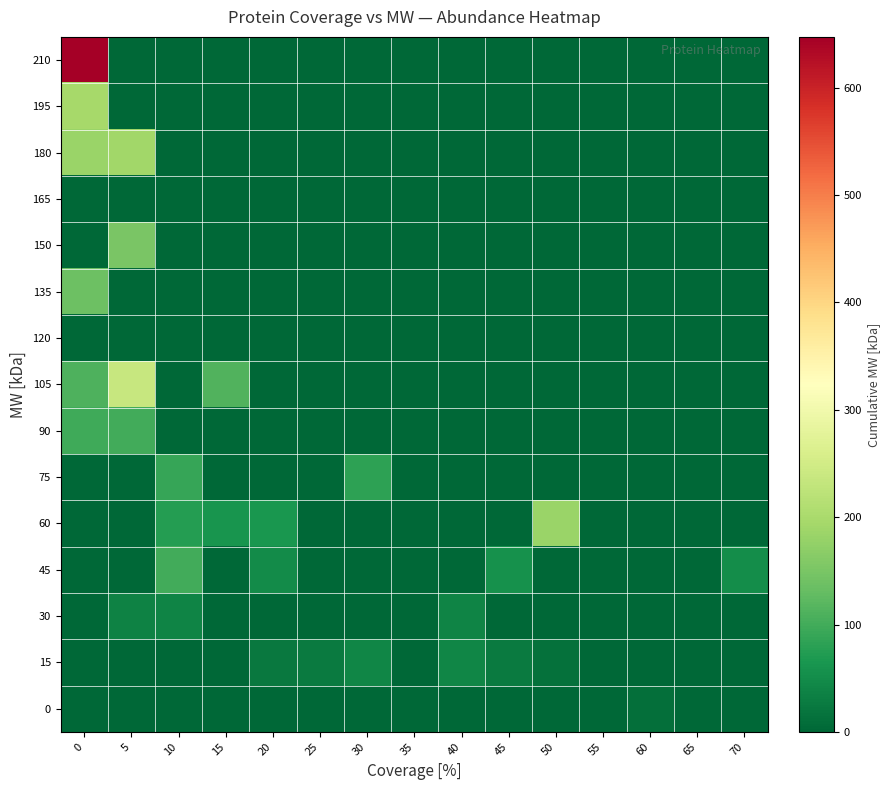

Reading right to left, what are all the values shown in this chart?

0: 70=0.0	65=0.0	60=11.8	55=0.0	50=0.0	45=0.0	40=0.0	35=0.0	30=0.0	25=0.0	20=0.0	15=0.0	10=0.0	5=0.0	0=0.0
15: 70=0.0	65=0.0	60=0.0	55=0.0	50=15.1	45=27.8	40=40.8	35=0.0	30=41.9	25=27.7	20=23.2	15=0.0	10=0.0	5=0.0	0=0.0
30: 70=0.0	65=0.0	60=0.0	55=0.0	50=0.0	45=0.0	40=38.6	35=0.0	30=0.0	25=0.0	20=0.0	15=0.0	10=40.2	5=37.8	0=0.0
45: 70=51.5	65=0.0	60=0.0	55=0.0	50=0.0	45=57.8	40=0.0	35=0.0	30=0.0	25=0.0	20=50.5	15=0.0	10=100.5	5=0.0	0=0.0
60: 70=0.0	65=0.0	60=0.0	55=0.0	50=182.3	45=0.0	40=0.0	35=0.0	30=0.0	25=0.0	20=64.9	15=61.9	10=74.1	5=0.0	0=0.0
75: 70=0.0	65=0.0	60=0.0	55=0.0	50=0.0	45=0.0	40=0.0	35=0.0	30=82.8	25=0.0	20=0.0	15=0.0	10=89.7	5=0.0	0=0.0
90: 70=0.0	65=0.0	60=0.0	55=0.0	50=0.0	45=0.0	40=0.0	35=0.0	30=0.0	25=0.0	20=0.0	15=0.0	10=0.0	5=99.9	0=97.3
105: 70=0.0	65=0.0	60=0.0	55=0.0	50=0.0	45=0.0	40=0.0	35=0.0	30=0.0	25=0.0	20=0.0	15=113.7	10=0.0	5=236.6	0=109.8
120: 70=0.0	65=0.0	60=0.0	55=0.0	50=0.0	45=0.0	40=0.0	35=0.0	30=0.0	25=0.0	20=0.0	15=0.0	10=0.0	5=0.0	0=0.0
135: 70=0.0	65=0.0	60=0.0	55=0.0	50=0.0	45=0.0	40=0.0	35=0.0	30=0.0	25=0.0	20=0.0	15=0.0	10=0.0	5=0.0	0=138.8
150: 70=0.0	65=0.0	60=0.0	55=0.0	50=0.0	45=0.0	40=0.0	35=0.0	30=0.0	25=0.0	20=0.0	15=0.0	10=0.0	5=150.5	0=0.0
165: 70=0.0	65=0.0	60=0.0	55=0.0	50=0.0	45=0.0	40=0.0	35=0.0	30=0.0	25=0.0	20=0.0	15=0.0	10=0.0	5=0.0	0=0.0
180: 70=0.0	65=0.0	60=0.0	55=0.0	50=0.0	45=0.0	40=0.0	35=0.0	30=0.0	25=0.0	20=0.0	15=0.0	10=0.0	5=191.5	0=184.4
195: 70=0.0	65=0.0	60=0.0	55=0.0	50=0.0	45=0.0	40=0.0	35=0.0	30=0.0	25=0.0	20=0.0	15=0.0	10=0.0	5=0.0	0=195.3
210: 70=0.0	65=0.0	60=0.0	55=0.0	50=0.0	45=0.0	40=0.0	35=0.0	30=0.0	25=0.0	20=0.0	15=0.0	10=0.0	5=0.0	0=647.4